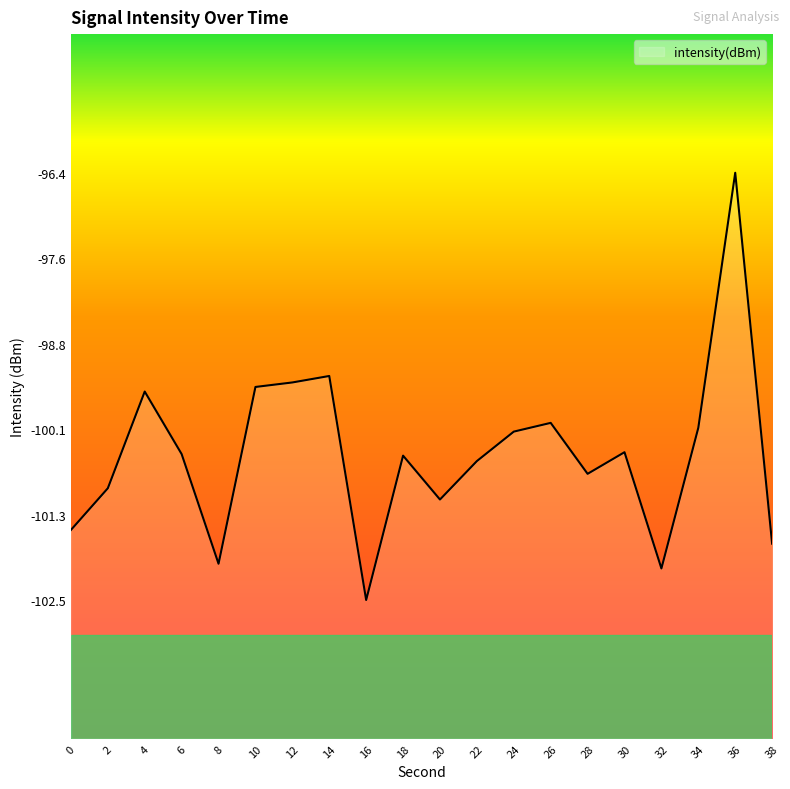

At which label does the data first exceed -100?

4